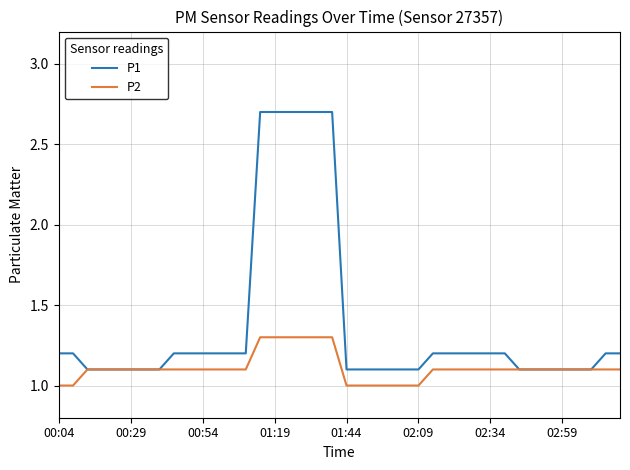

What is the highest value of the P1 series?

2.7